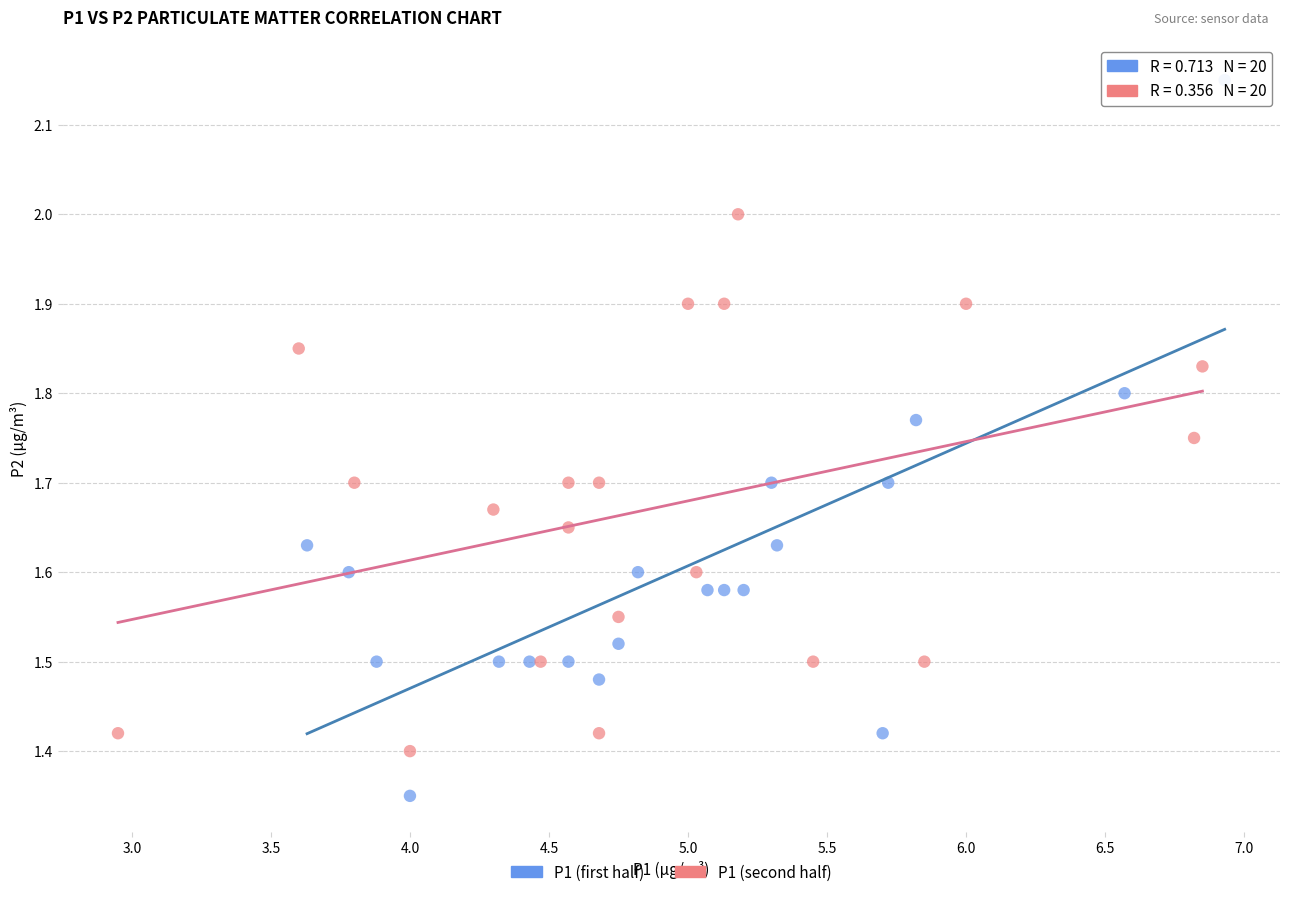

Which series reaches the minimum Y coordinate?

P1 (first half)